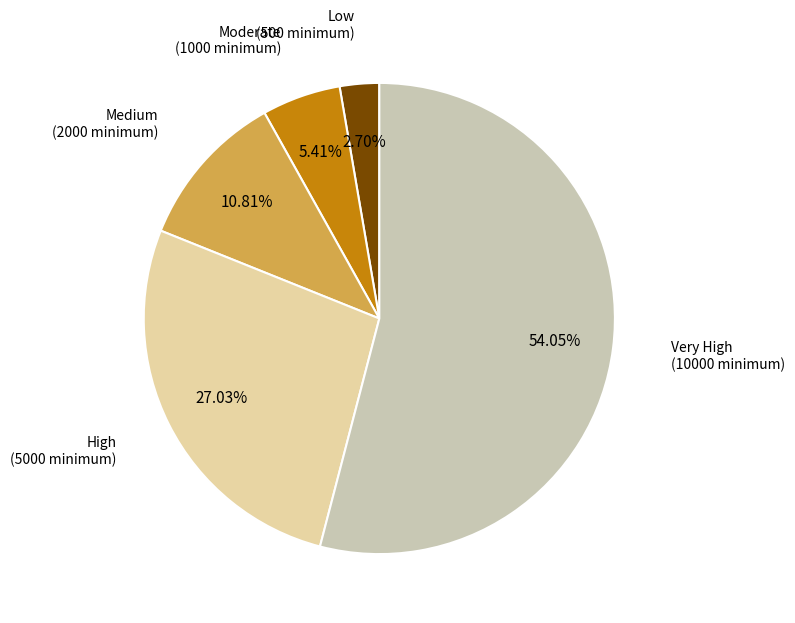

To the nearest percent, what is the difference between the largest and smallest slice percentages?

51%